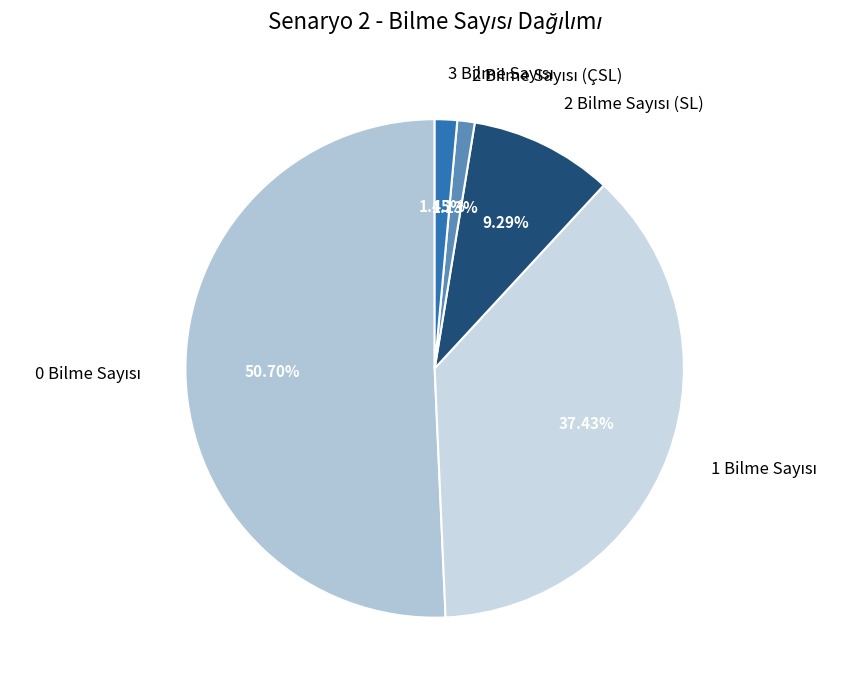

Does any single category account for the majority?

Yes